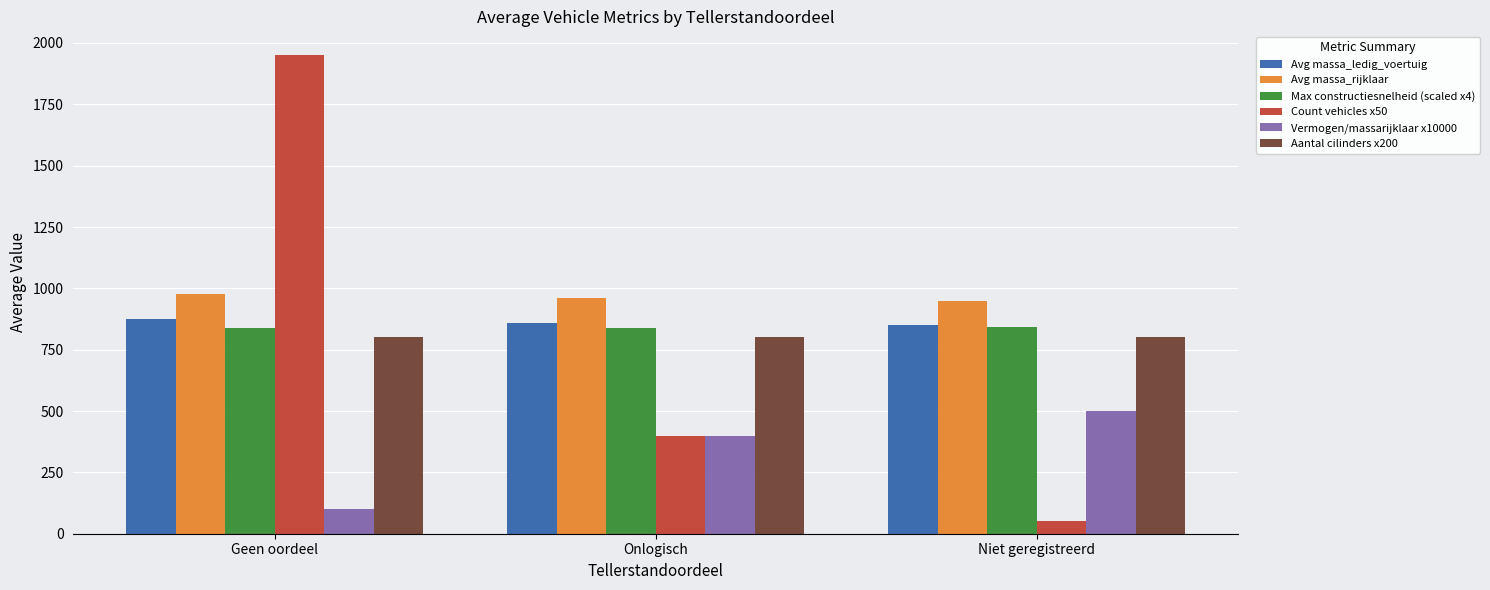

Which label corresponds to the smallest value in the chart?

Niet geregistreerd